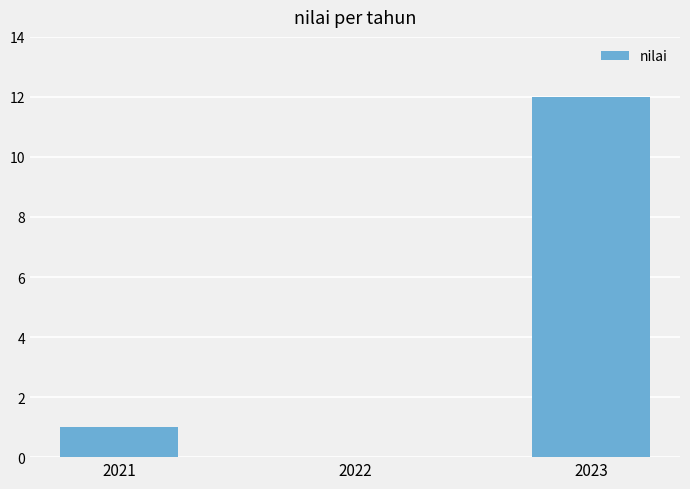

Where is the data nearest to the value 6?

2021